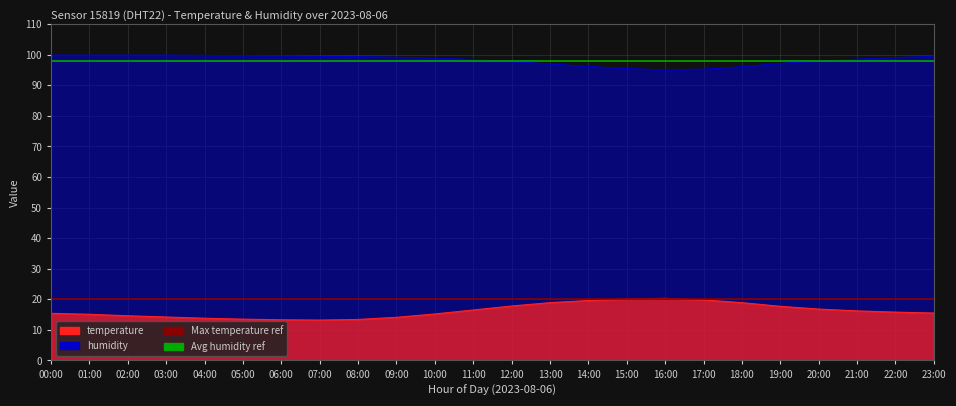

The Avg humidity ref series shows 98 at 00:00. True or false?

True